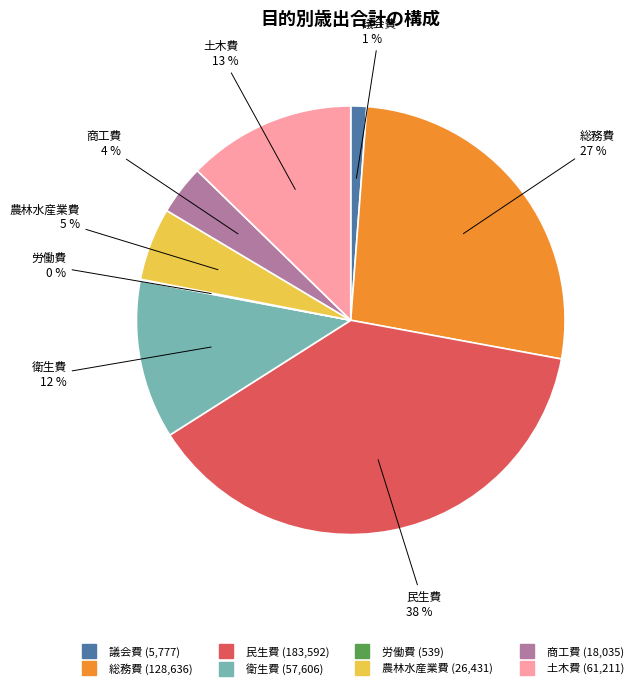

Which category has the biggest portion of the pie?

民生費